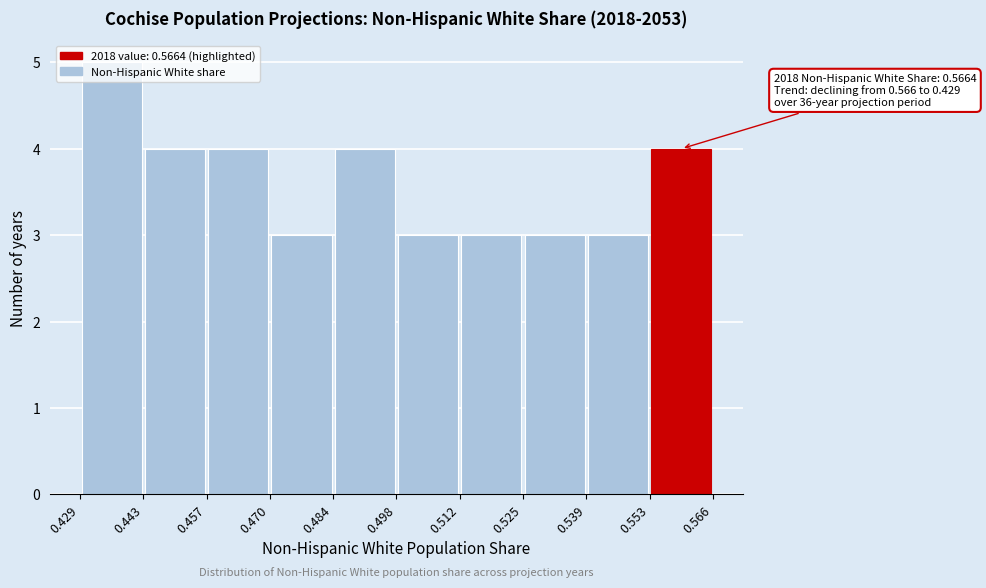

Over which range of the x-axis is the bar tallest?

0.429 to 0.443